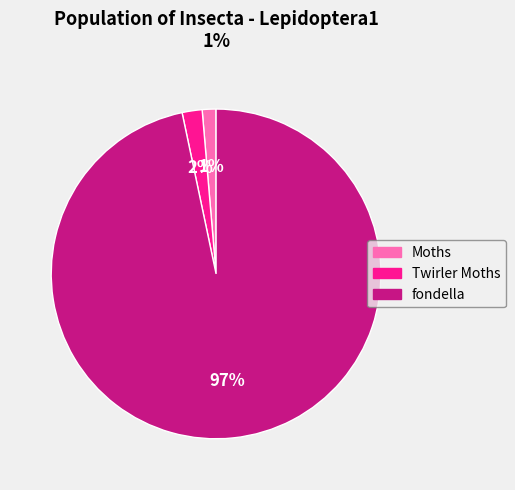

Which has a higher value, Moths or Twirler Moths?

Twirler Moths